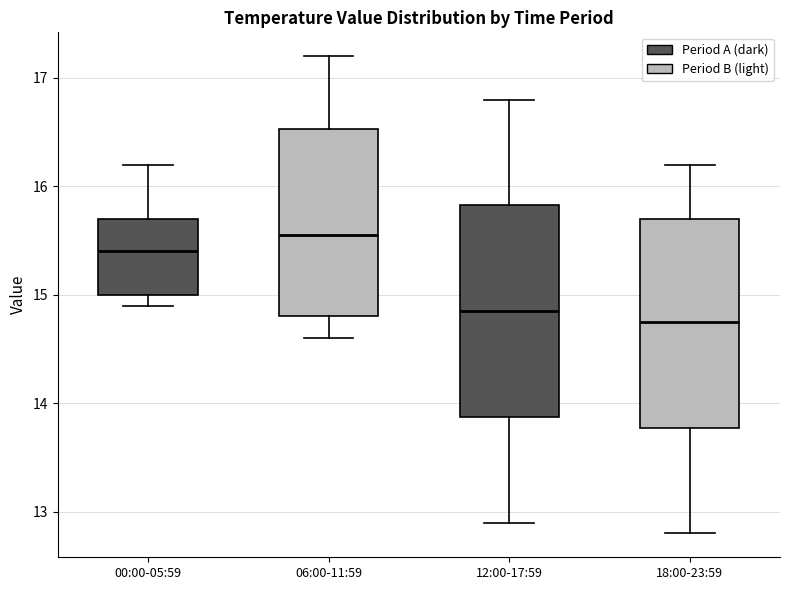

Reading left to right, read every box against the y-axis: the position of its median line, the range the box covers, and the ends of its whiskers. The values are not printed on the chart, so give them approximately, as read against the axis.

00:00-05:59: median 15.4, box 15.0 to 15.7, whiskers 14.9 to 16.2
06:00-11:59: median 15.6, box 14.8 to 16.5, whiskers 14.6 to 17.2
12:00-17:59: median 14.9, box 13.9 to 15.8, whiskers 12.9 to 16.8
18:00-23:59: median 14.8, box 13.8 to 15.7, whiskers 12.8 to 16.2